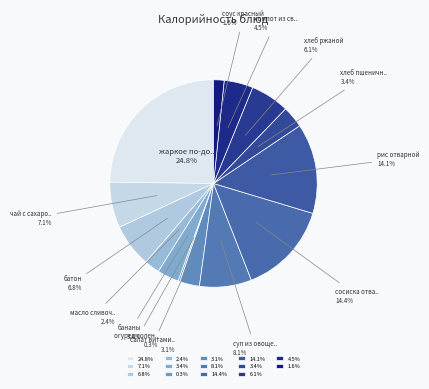

Rank the categories by value from highest to lowest.

жаркое по-домашнему, сосиска отварная, рис отварной, суп из овощей с говядиной, чай с сахаром, батон, хлеб ржаной, компот из свежих яблок, бананы, хлеб пшеничный, салат витаминный, масло сливочное, соус красный, огурец соленый